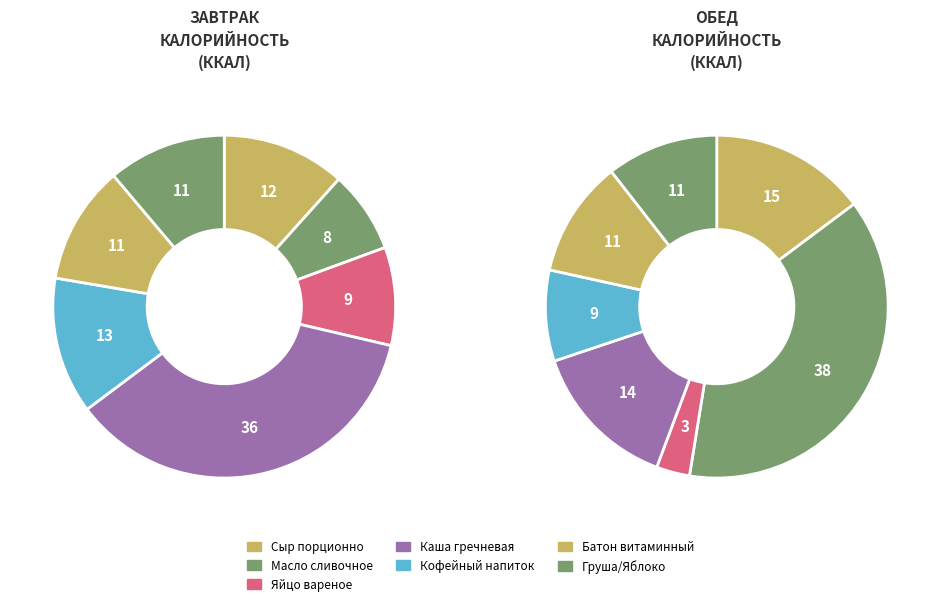

Is there a majority slice in this chart?

No